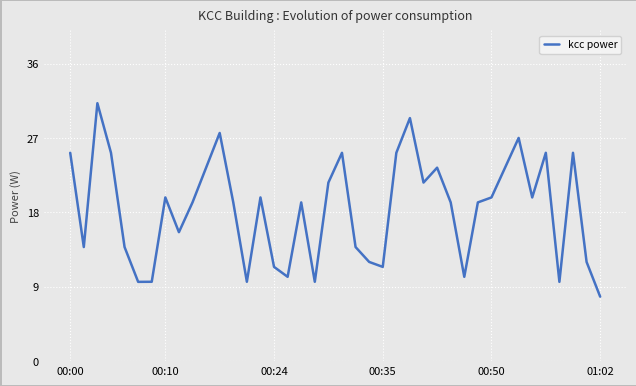

What is the greatest value displayed?

31.2